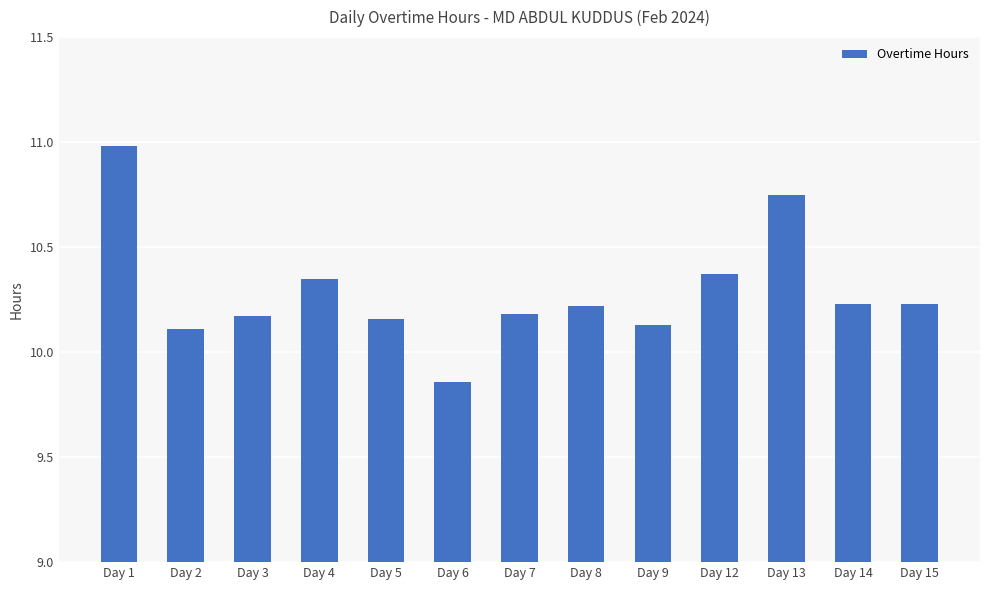

Where does the data first go above 10?

Day 1